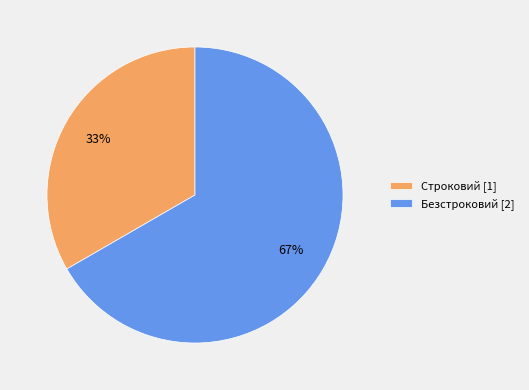

Which category has the biggest portion of the pie?

Безстроковий